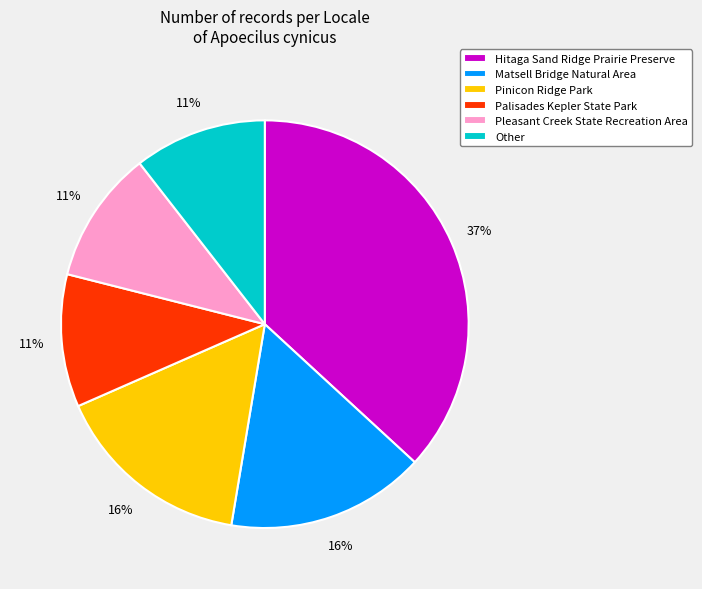

True or false: Palisades Kepler State Park accounts for 25% of the total.

False